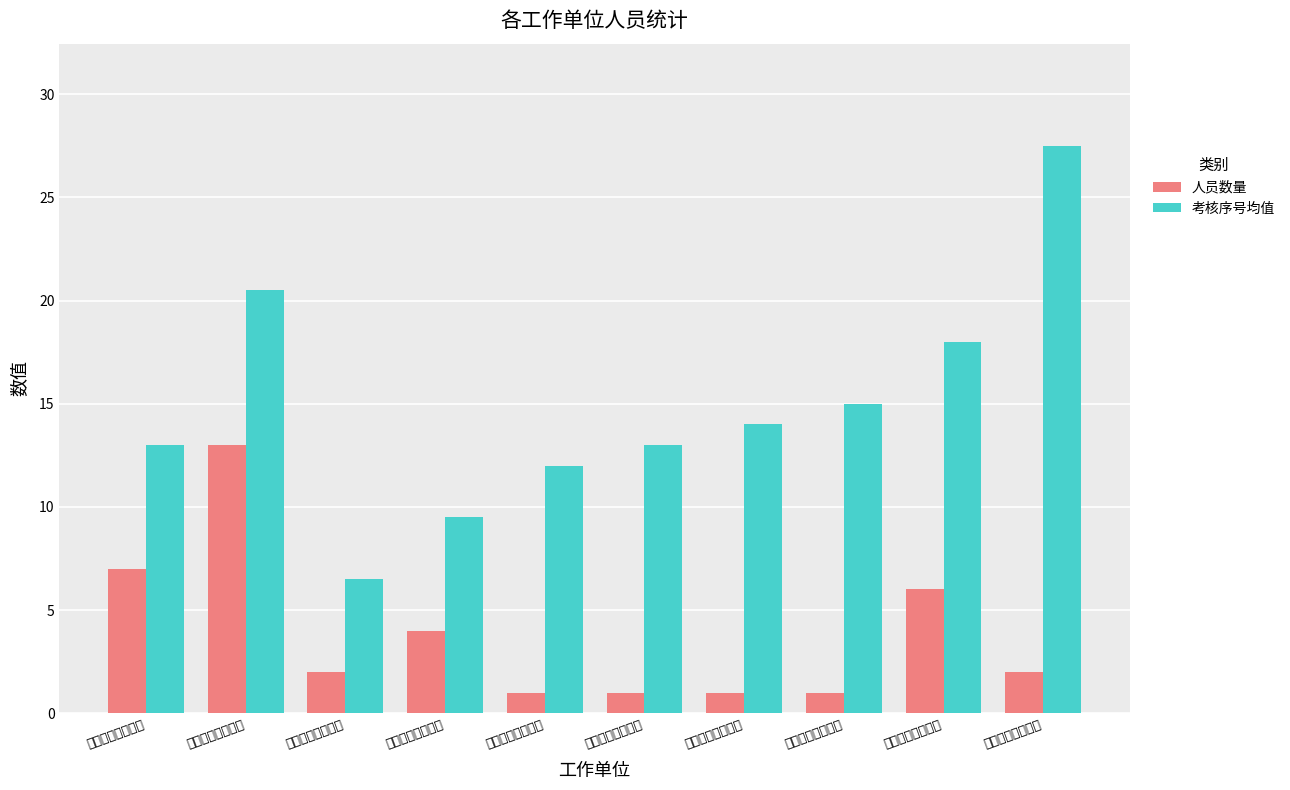

At 浙江宇洋机械租赁, list the series in order from largest to smallest.

考核序号均值, 人员数量